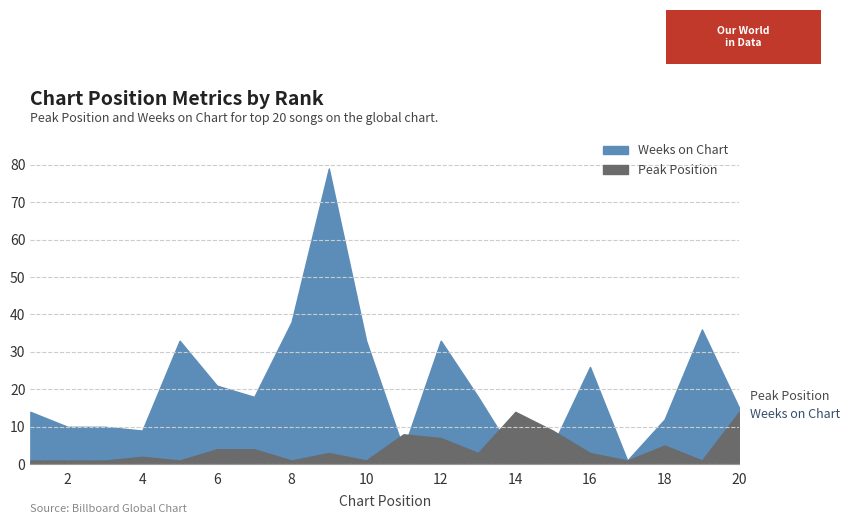

At how many categories does at least one series exceed 39?

1